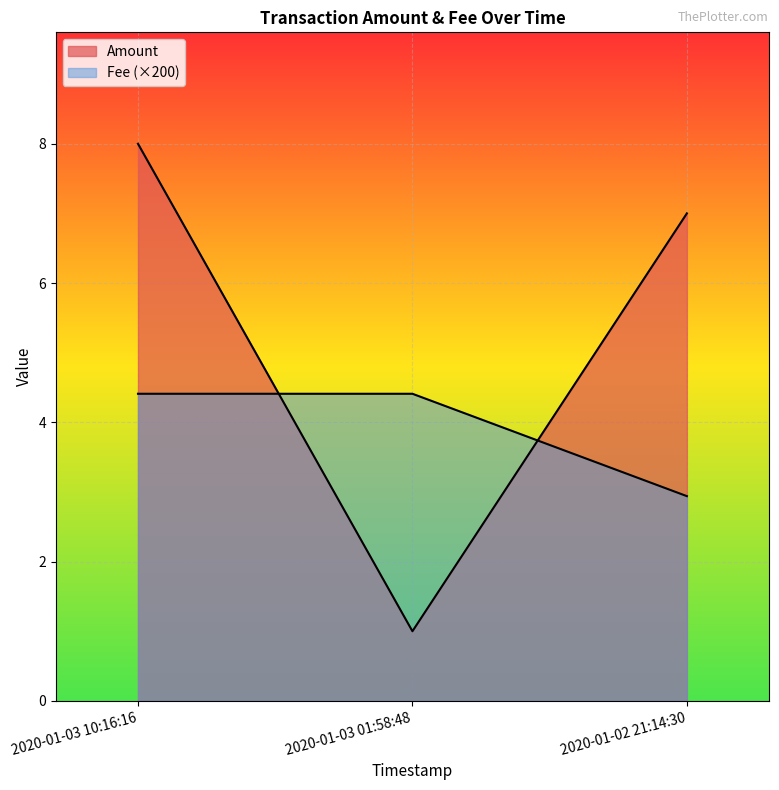

Which series has the largest range (max minus min)?

Amount